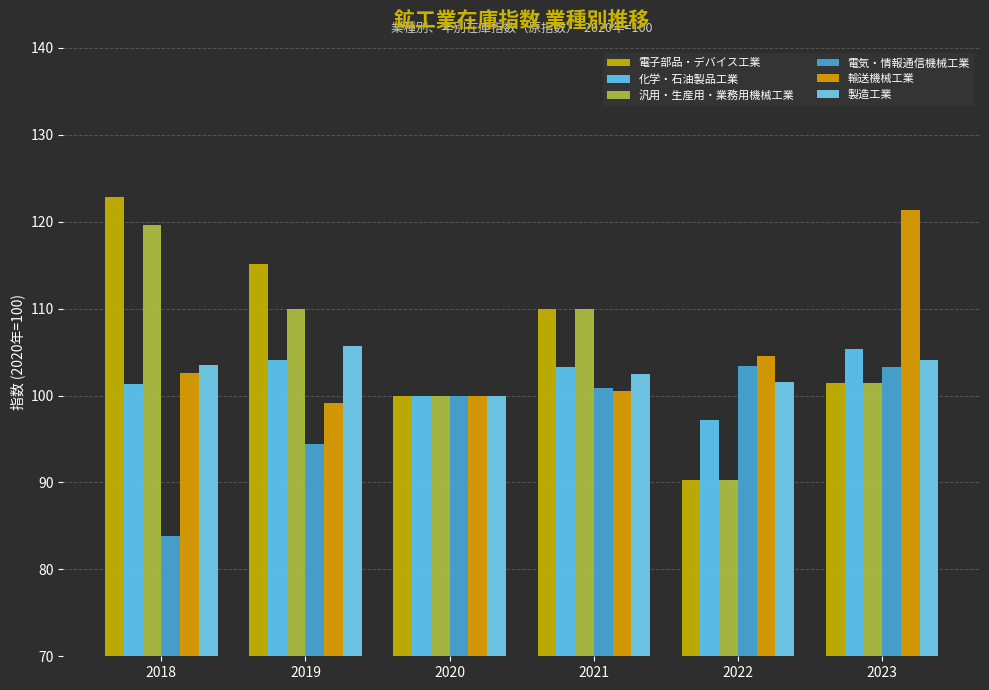

What is the average value of the 化学・石油製品工業 series?

101.9